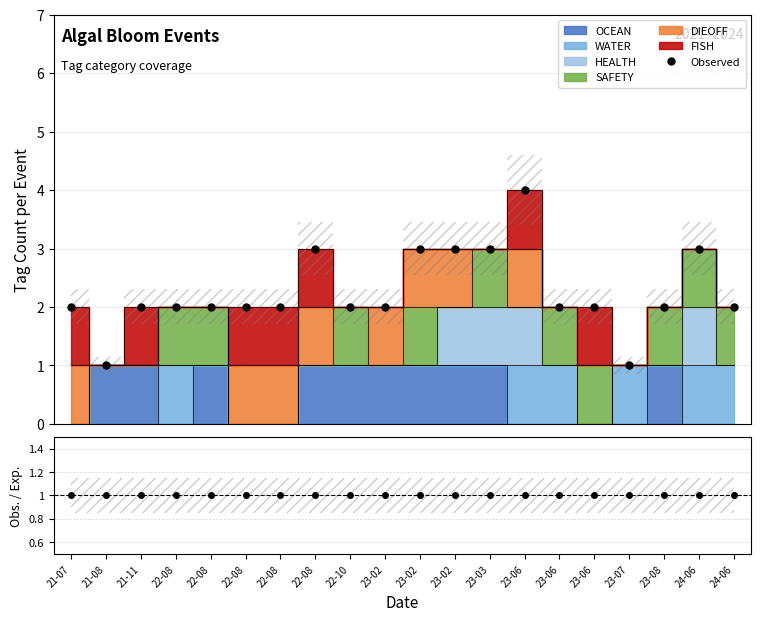

Rank the categories by value from highest to lowest.

23-06, 22-08, 23-02, 23-02, 23-03, 24-06, 21-07, 21-11, 22-08, 22-08, 22-08, 22-08, 22-10, 23-02, 23-06, 23-06, 23-08, 24-06, 21-08, 23-07